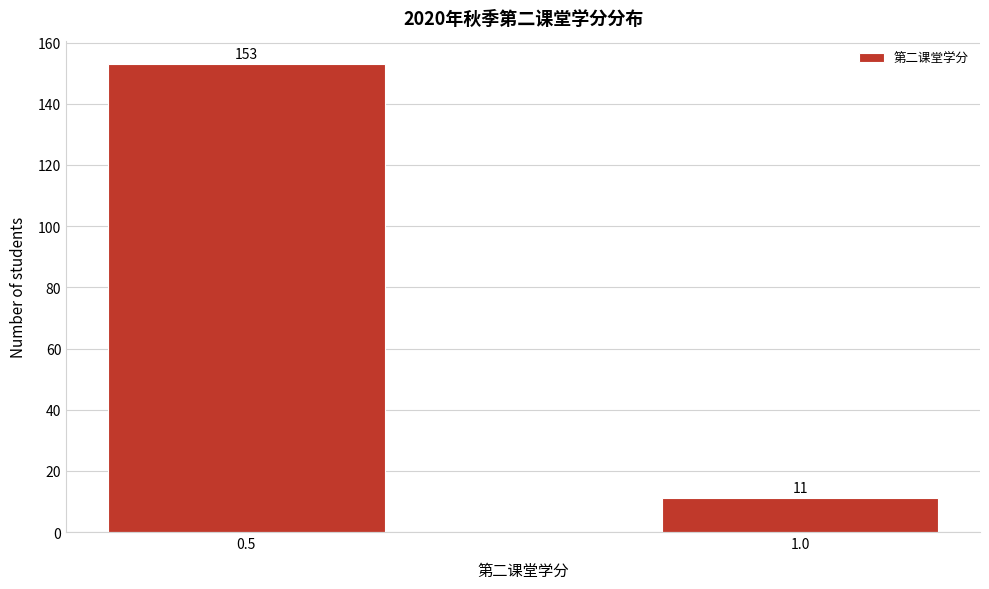

Reading left to right, extract all data points from this chart.

153	11